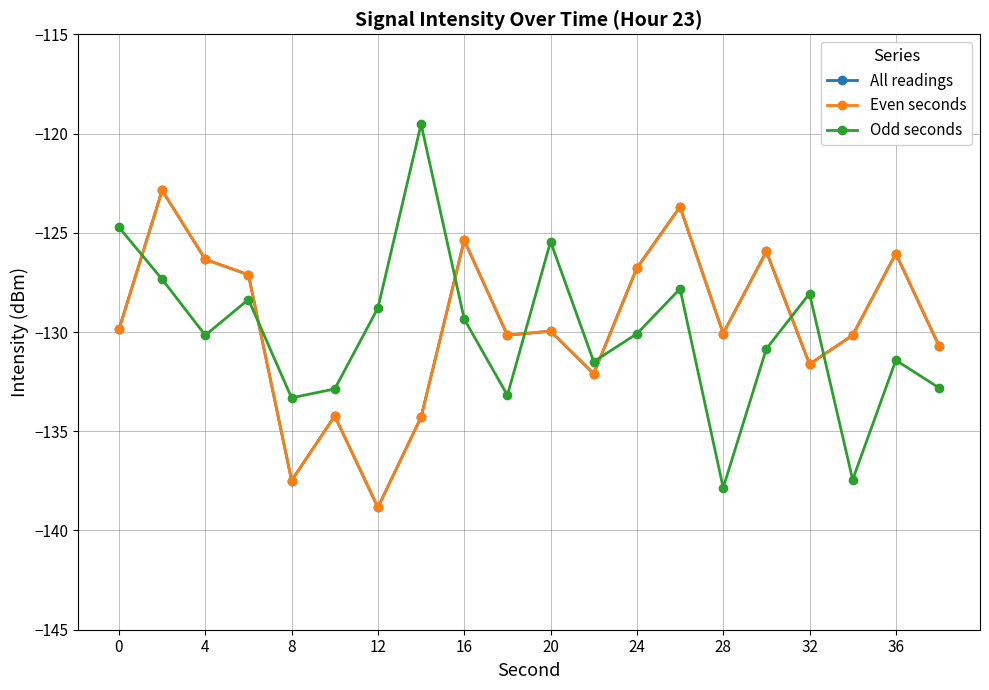

In Odd seconds, how many points are higher than both neighbors (excluding endpoints)?

6